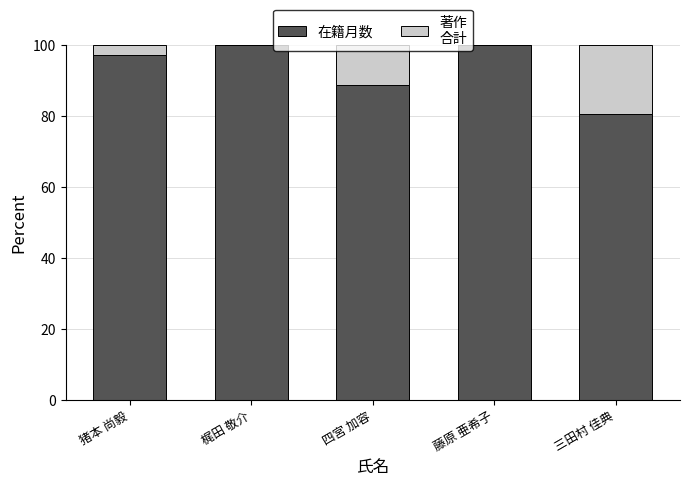

What is the total value across all series at 猪本 尚毅?

100.0